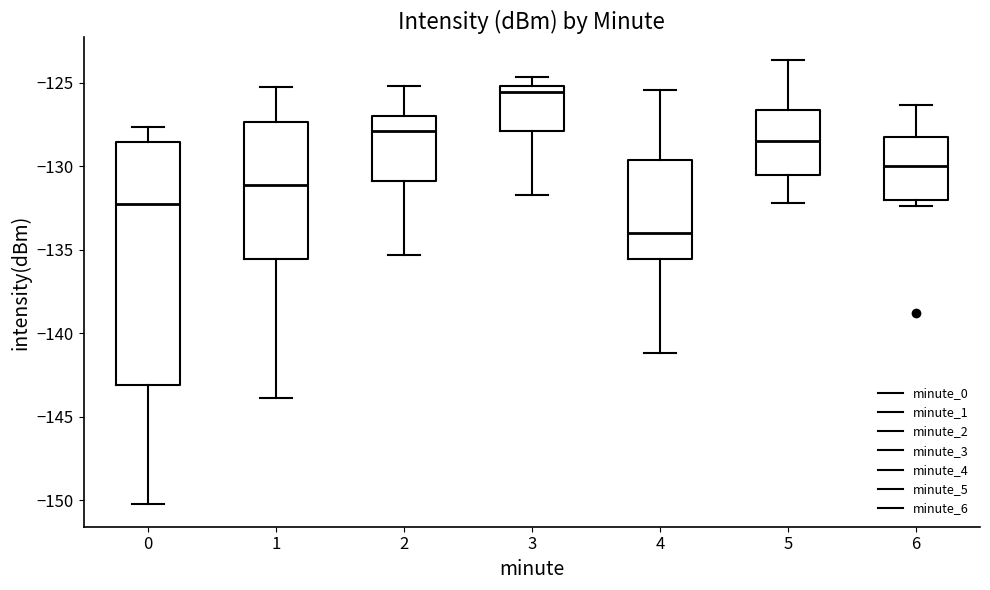

Which box is the tallest, from its lower edge to its upper edge?

0